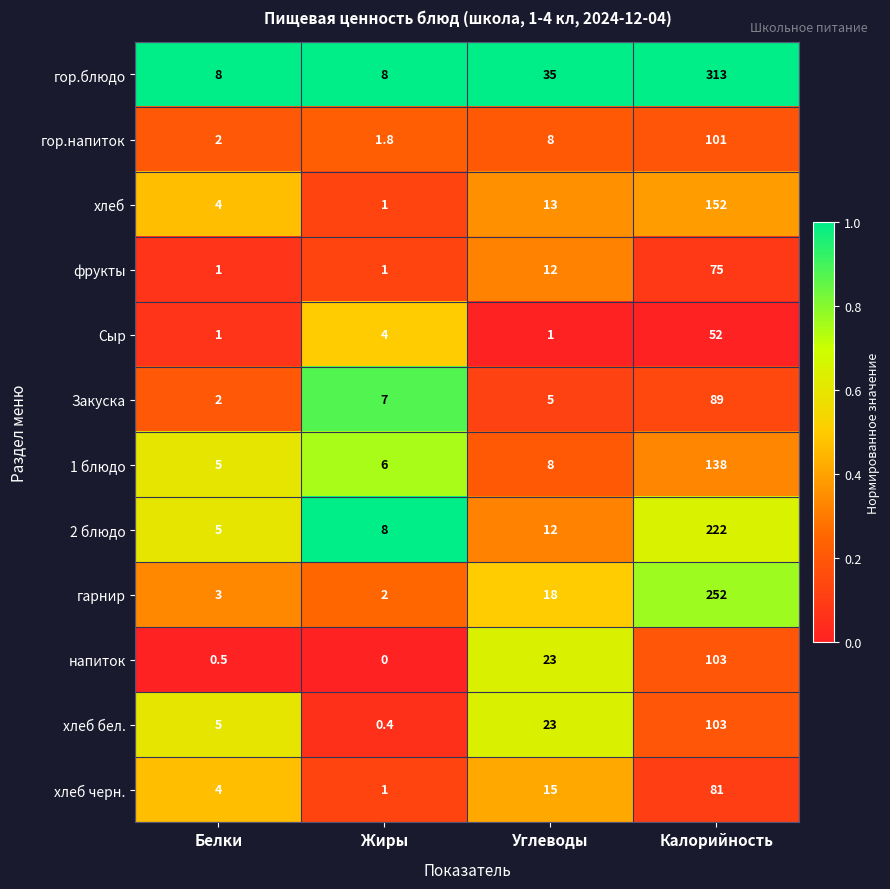

How many distinct data groups are displayed?

12